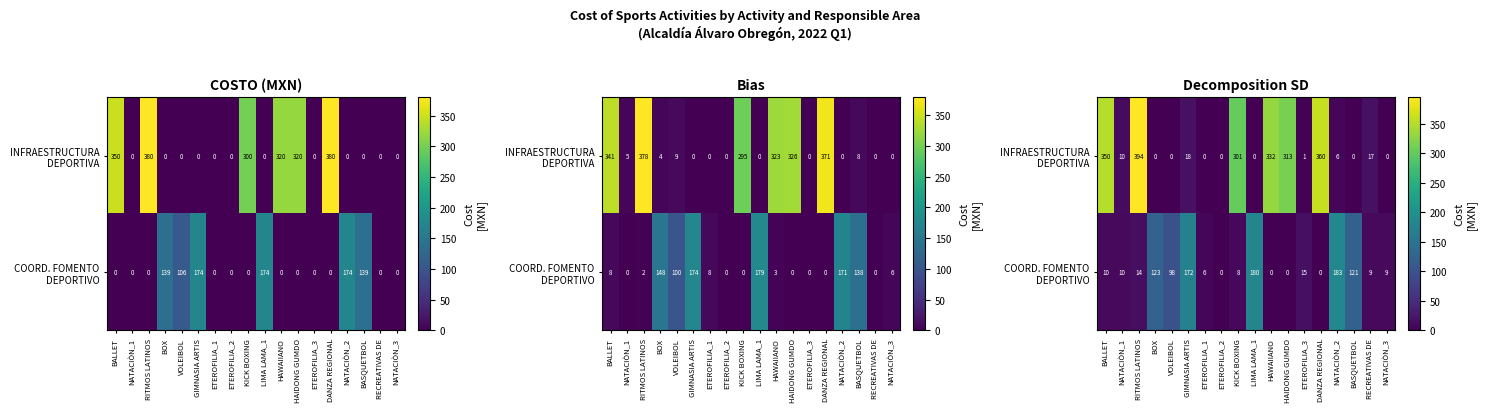

List the labels in order of row_1 value, smallest first.

ETEROFILIA_2, HAWAIIANO, HAIDONG GUMDO, DANZA REGIONAL, ETEROFILIA_1, KICK BOXING, RECREATIVAS DE, NATACIÒN_3, BALLET, NATACIÒN_1, RITMOS LATINOS, ETEROFILIA_3, VOLEIBOL, BASQUETBOL, BOX, GIMNASIA ARTIS, LIMA LAMA_1, NATACIÒN_2